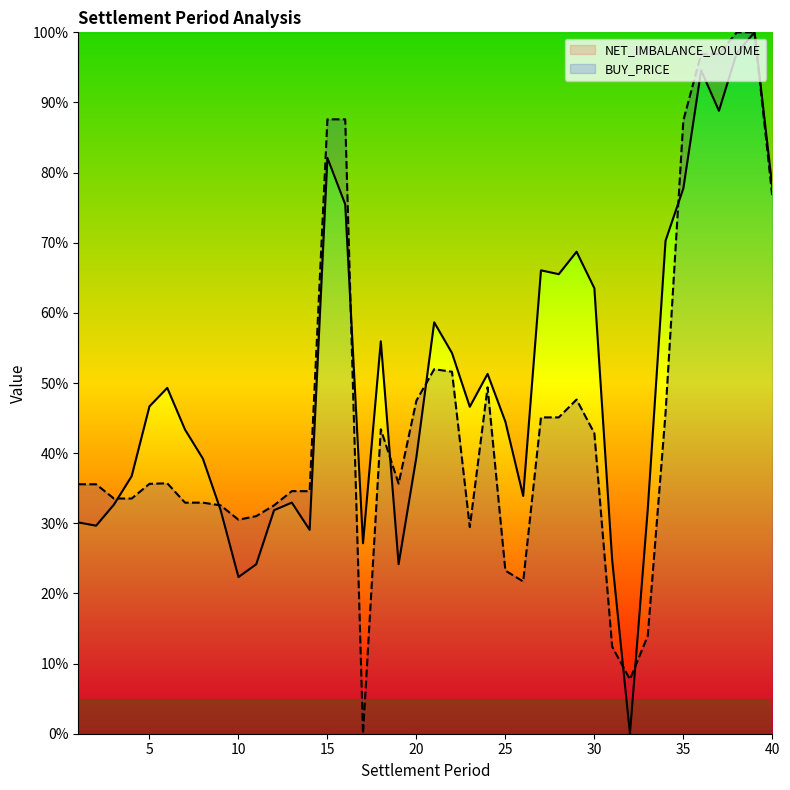

List the labels in order of NET_IMBALANCE_VOLUME value, largest first.

39, 38, 36, 37, 15, 40, 35, 16, 34, 29, 27, 28, 30, 21, 18, 22, 24, 6, 5, 23, 25, 7, 20, 8, 4, 26, 13, 3, 33, 9, 12, 1, 2, 14, 17, 31, 19, 11, 10, 32